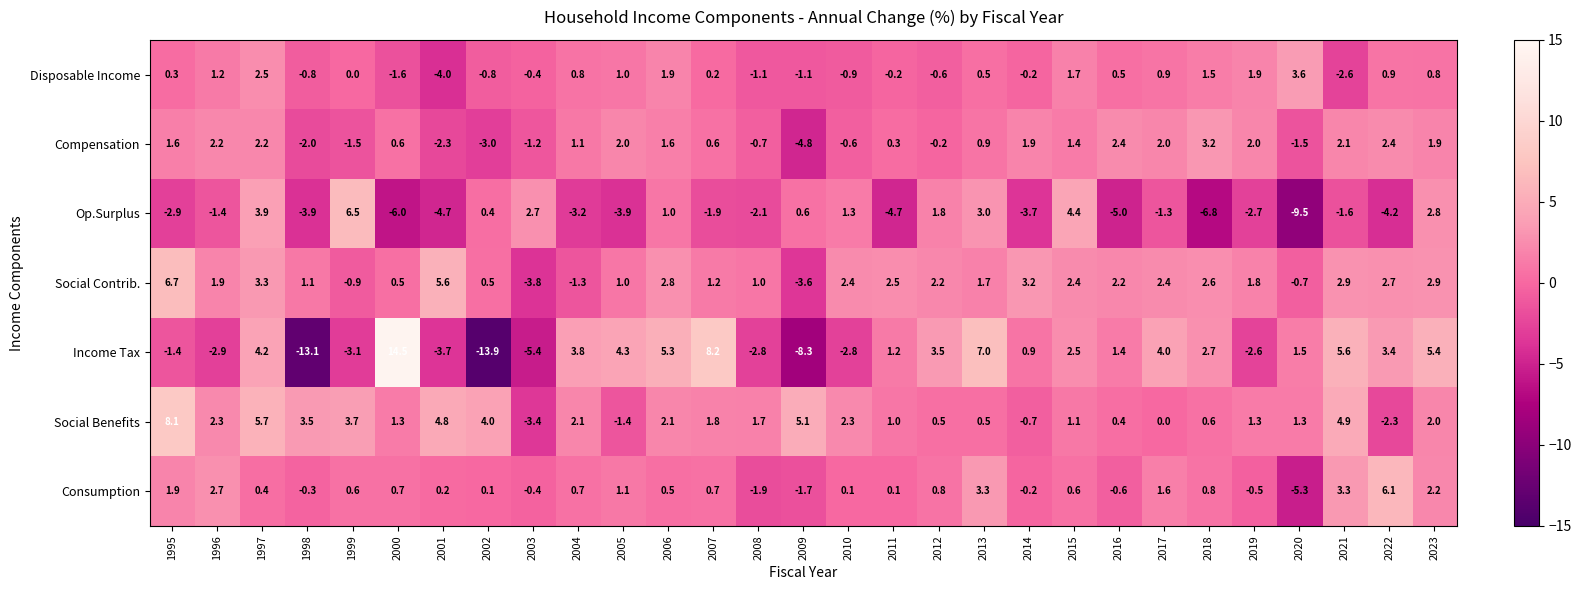

Rank the series at 2023 from highest to lowest value.

Income Tax, Social Contrib., Op.Surplus, Consumption, Social Benefits, Compensation, Disposable Income